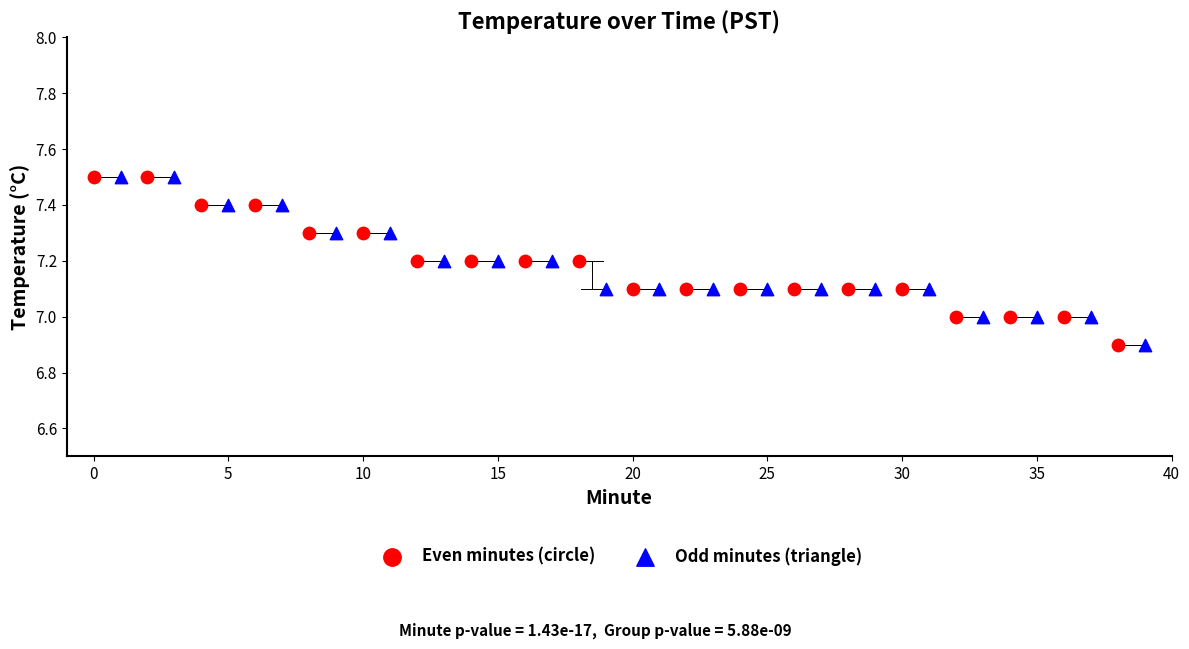

What are all the series names shown in the legend?

Even minutes (circle), Odd minutes (triangle)